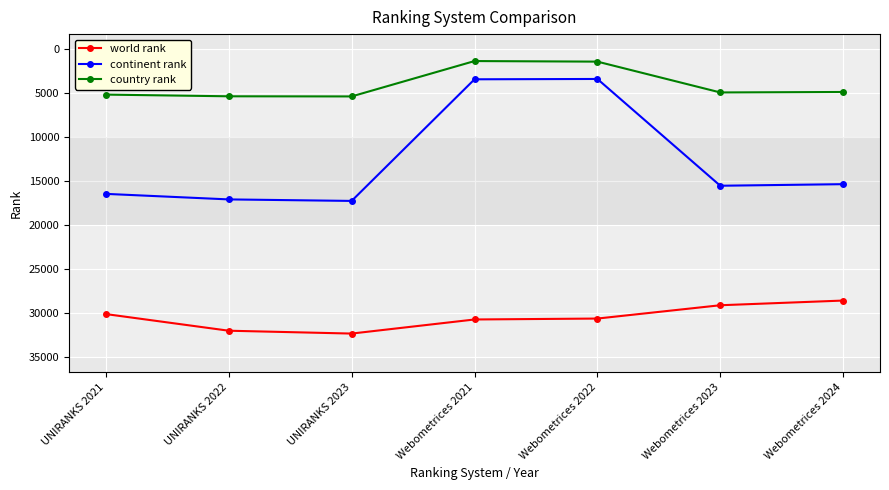

Rank the series at Webometrices 2021 from highest to lowest value.

world rank, continent rank, country rank